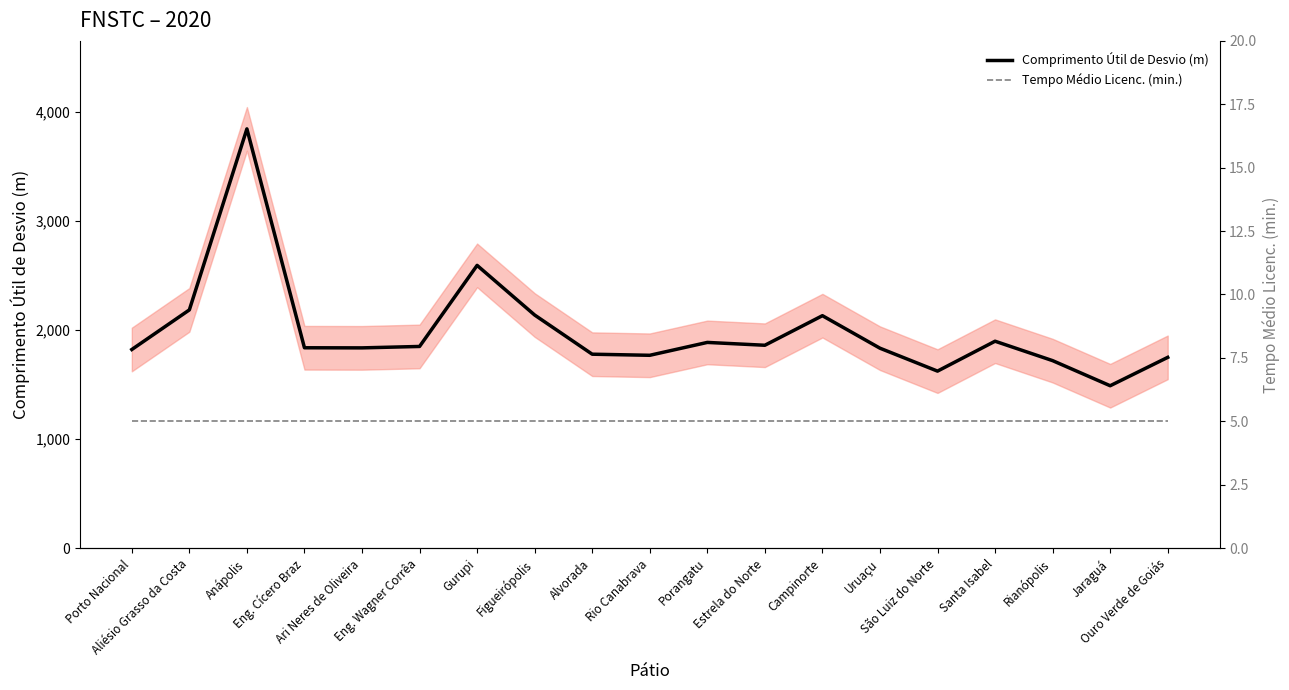

Rank the series by their average value, from lowest to highest.

Tempo Médio Licenc. (min.), Comprimento Útil de Desvio (m)